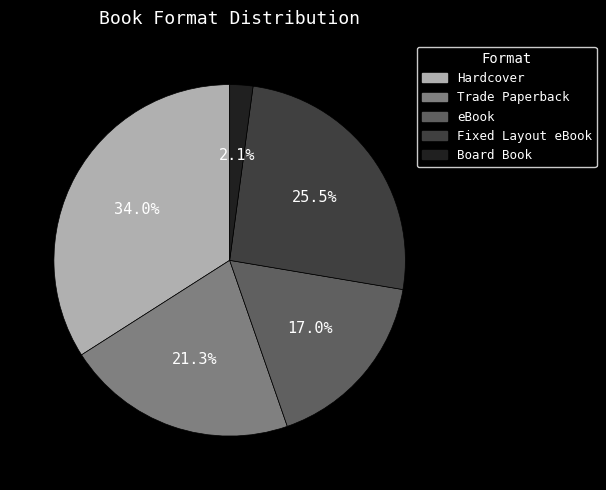

To the nearest percent, what is the difference between the largest and smallest slice percentages?

32%